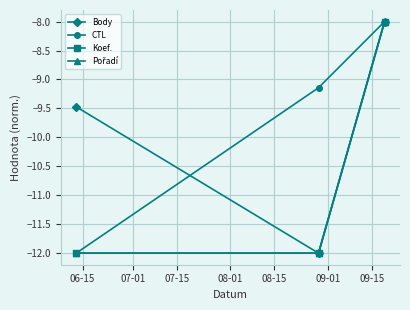

Is this an area chart (filled region under the line)?

No